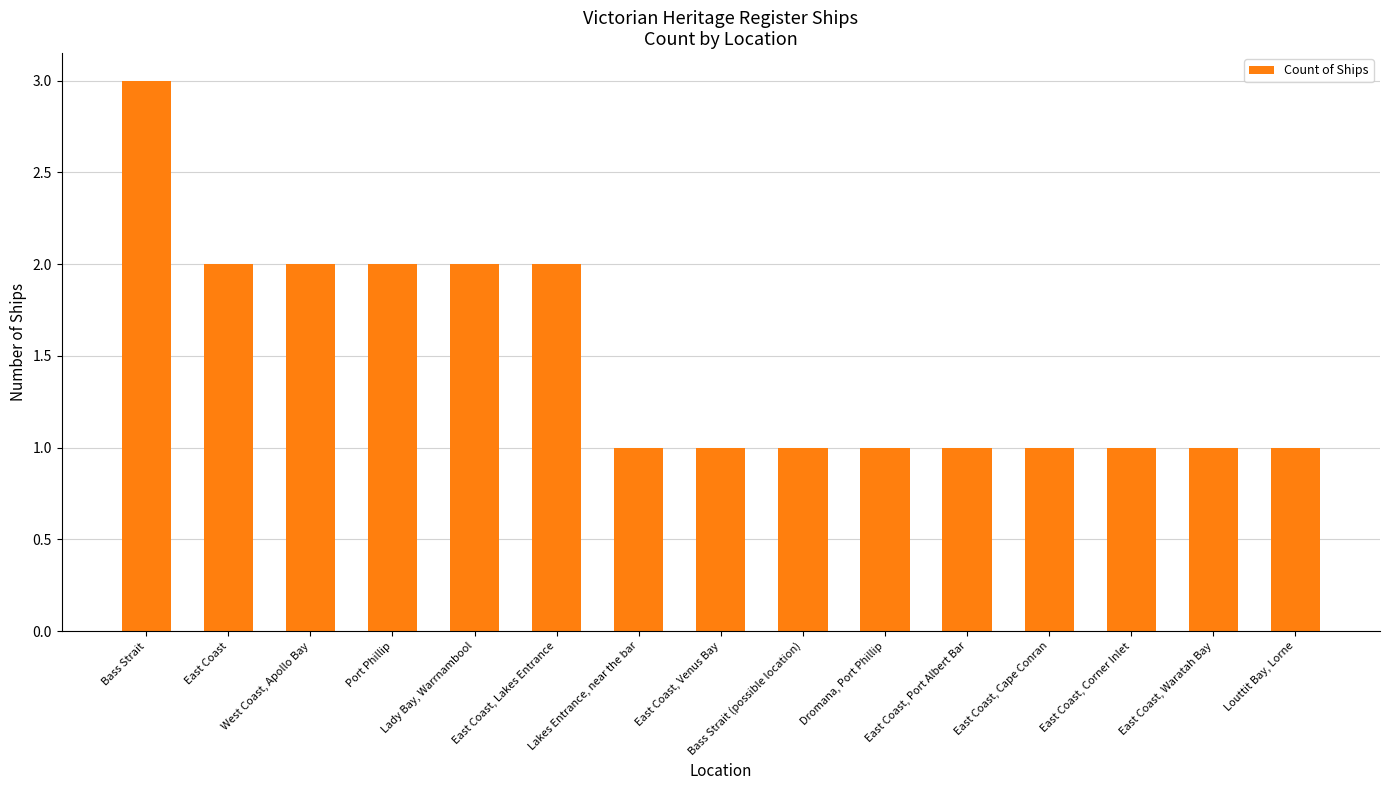

What is the sum of all values?

22